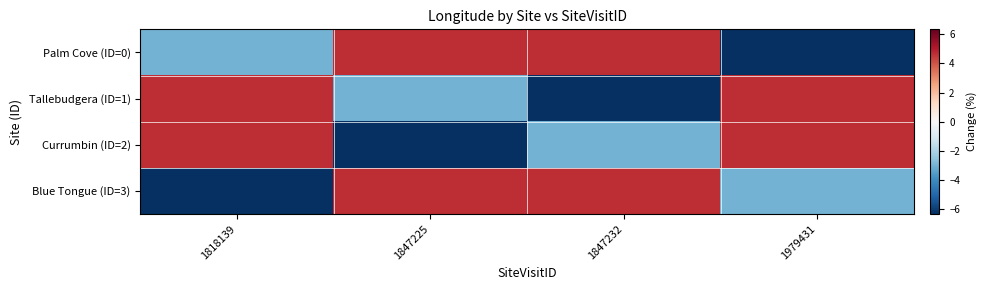

Reading left to right, list all the values displayed in this chart.

Palm Cove (ID=0): 1818139=-3.0	1847225=4.7	1847232=4.7	1979431=-6.3
Tallebudgera (ID=1): 1818139=4.7	1847225=-3.0	1847232=-6.3	1979431=4.7
Currumbin (ID=2): 1818139=4.7	1847225=-6.3	1847232=-3.0	1979431=4.7
Blue Tongue (ID=3): 1818139=-6.3	1847225=4.7	1847232=4.7	1979431=-3.0